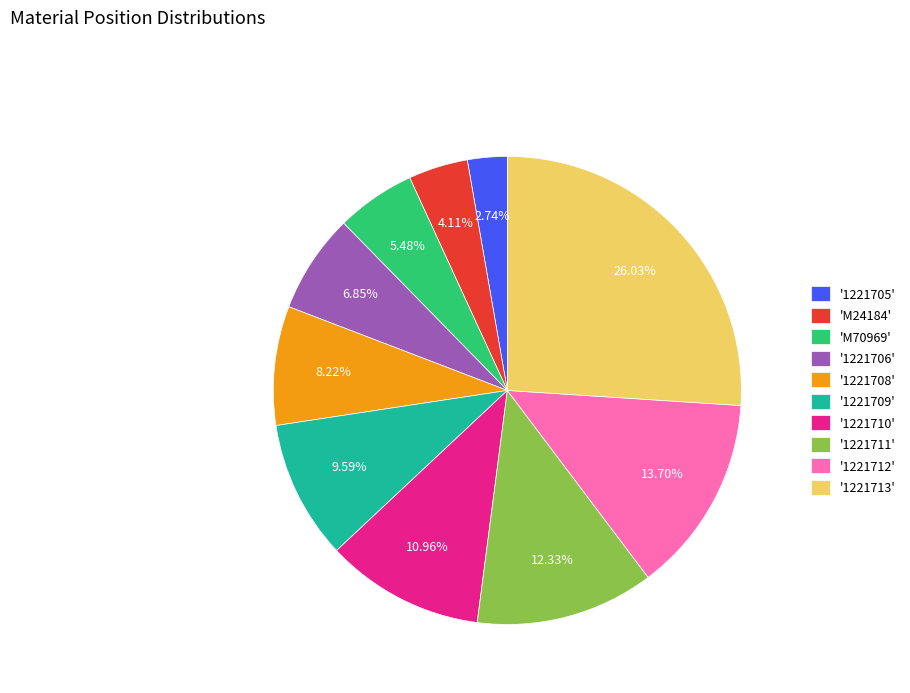

Rank the categories by value from highest to lowest.

'1221713', '1221712', '1221711', '1221710', '1221709', '1221708', '1221706', 'M70969', 'M24184', '1221705'